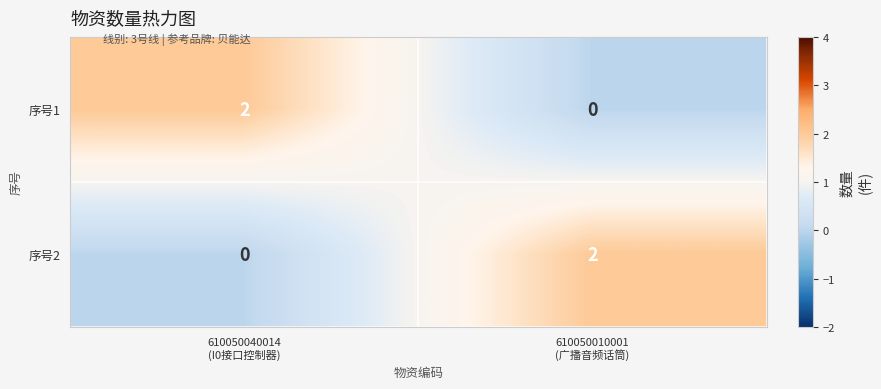

Reading left to right, list all the values displayed in this chart.

序号1: 2	0
序号2: 0	2